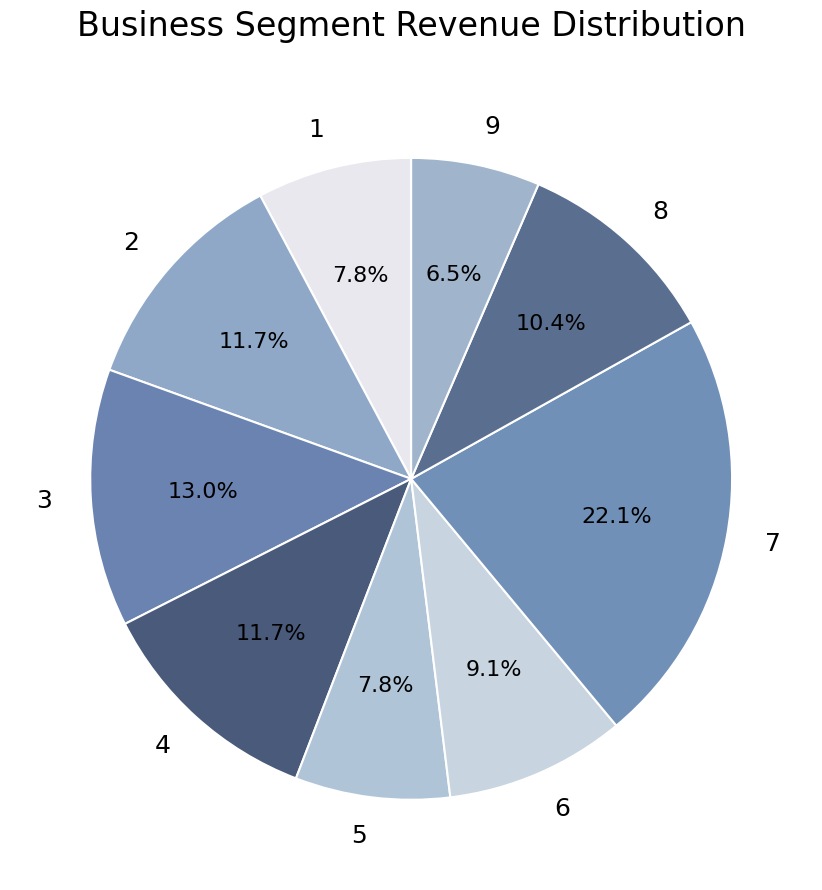

What is the ratio of the value at 6 to the value at 9?

1.4